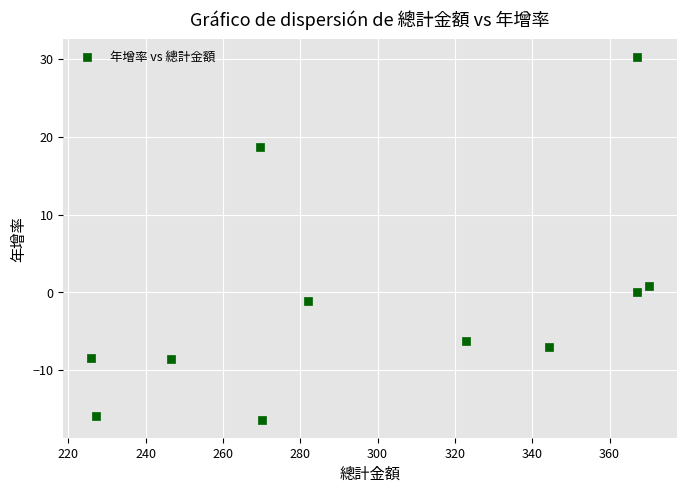

What is the average X value?

299.3